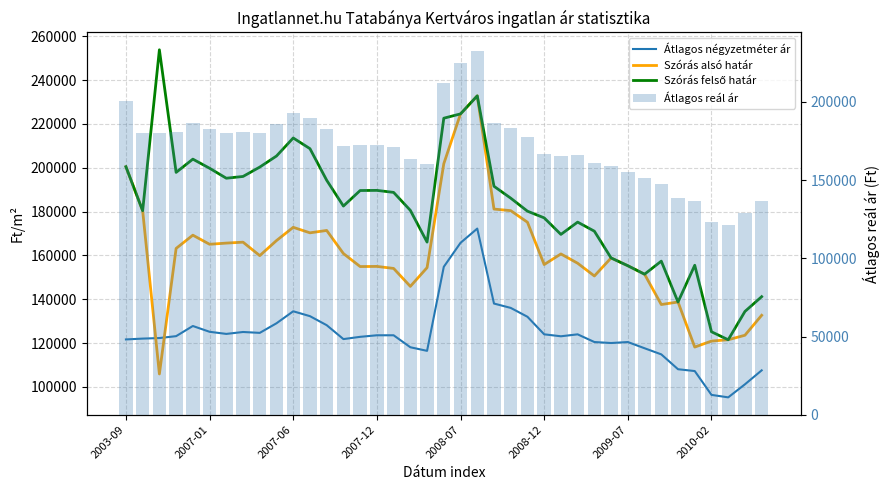

Count the number of categories in the chart.

39